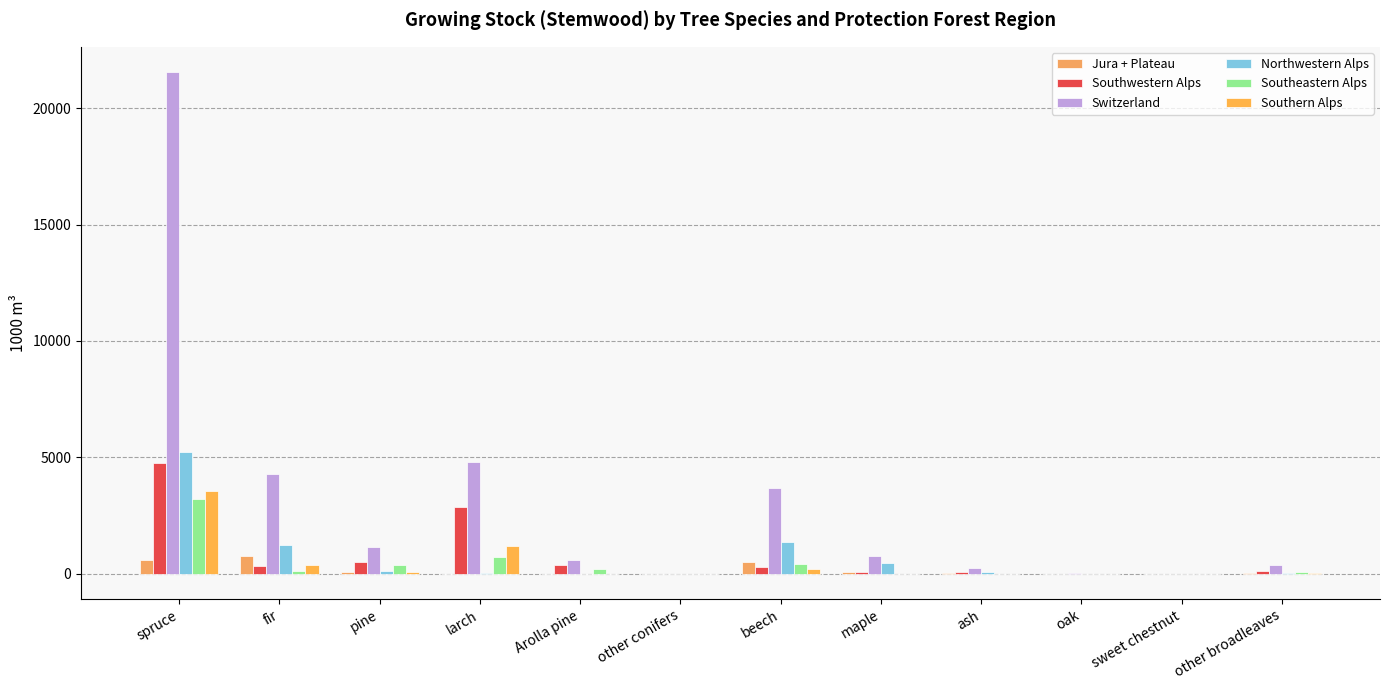

How many groups of bars are there?

12